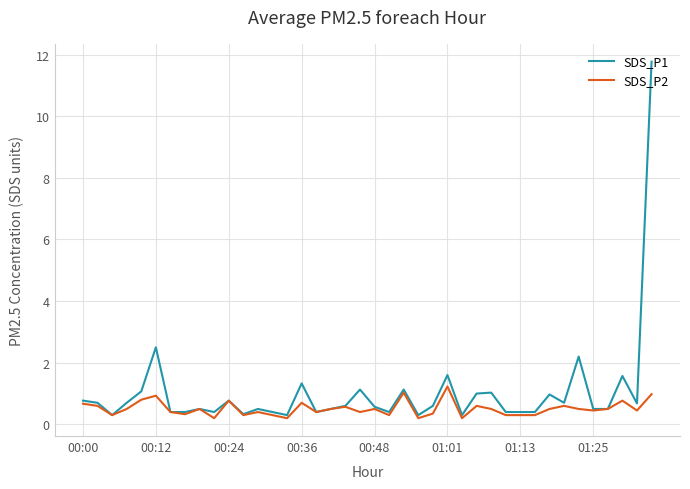

Which series has the largest total across all categories?

SDS_P1